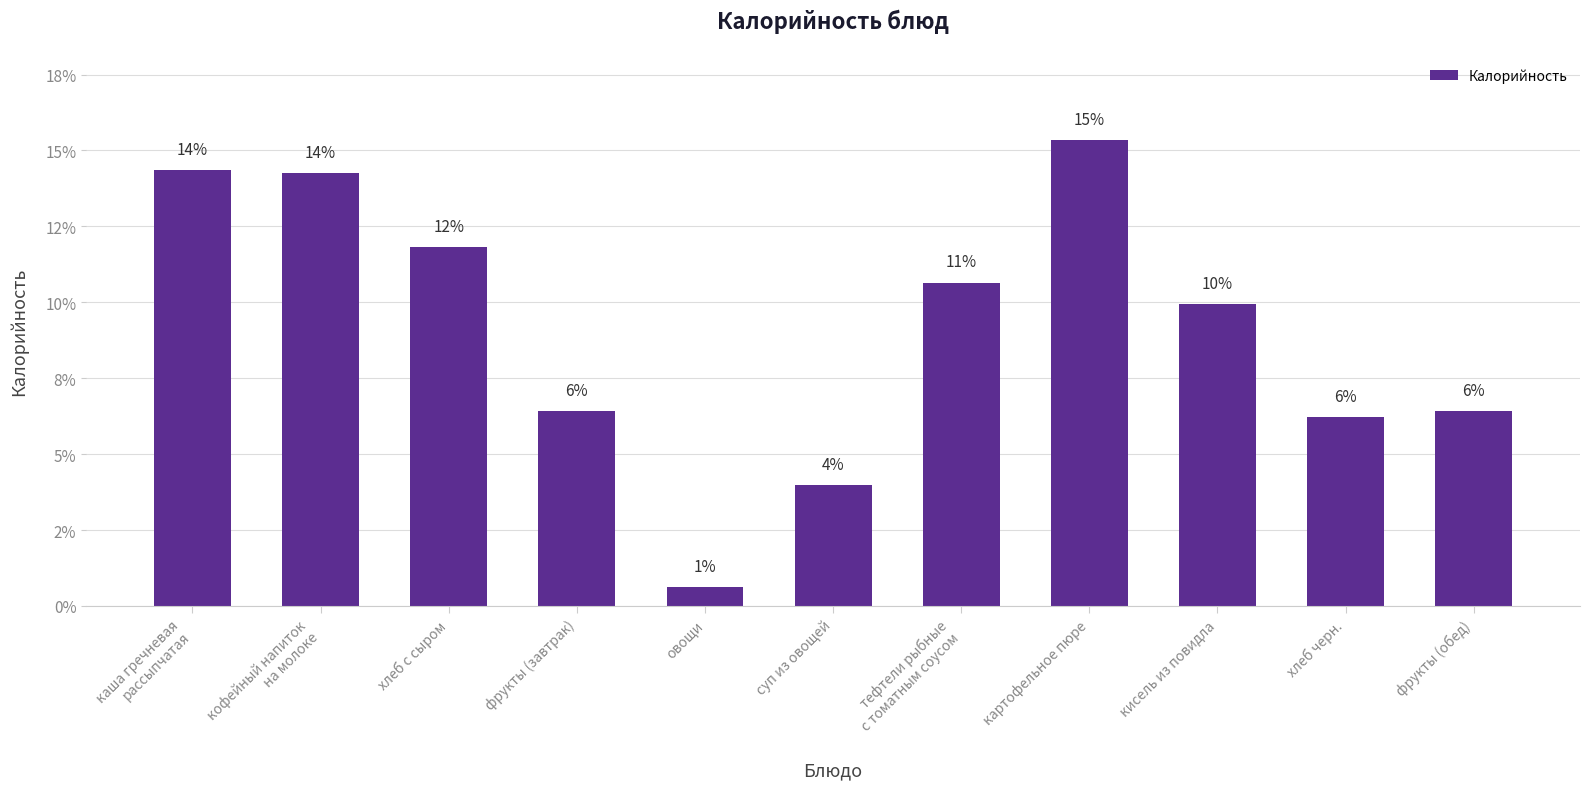

What is the label of the 7th bar from the right?

овощи